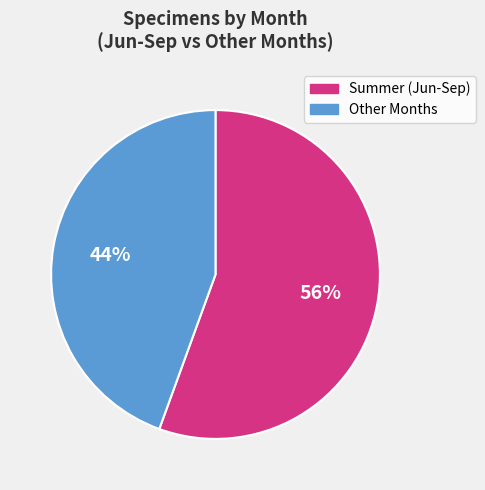

To the nearest percent, what is the average slice percentage?

50%